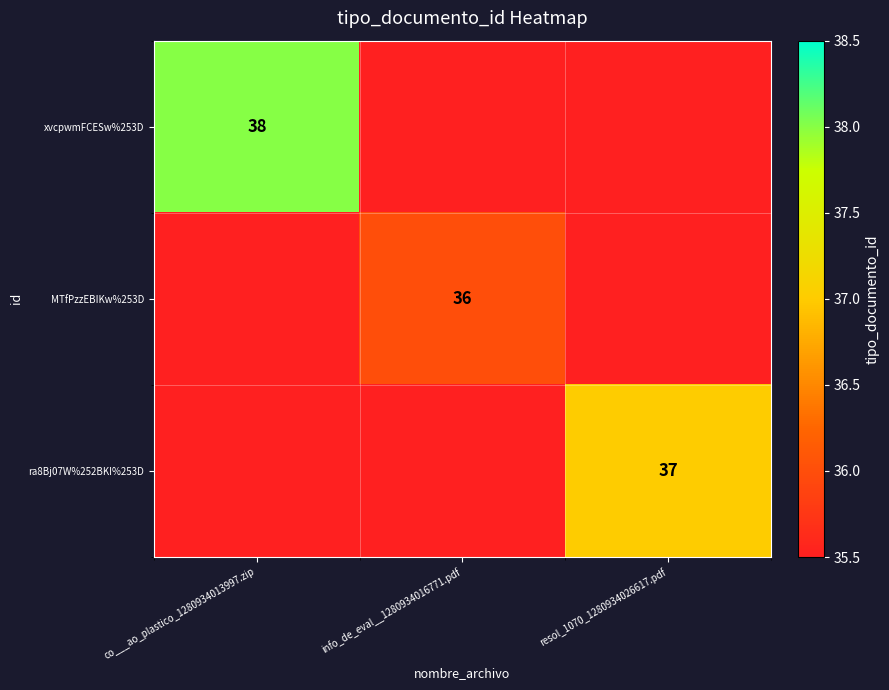

The value of MTfPzzEBIKw%253D at info_de_eval__1280934016771.pdf is 59.1. True or false?

False